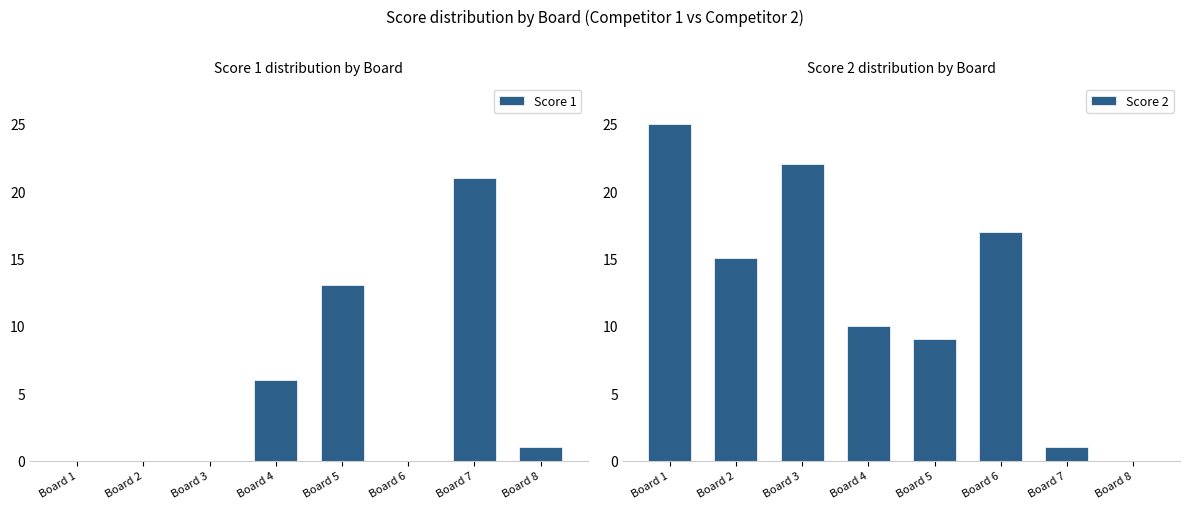

What is the average value of the Score 1 series?

5